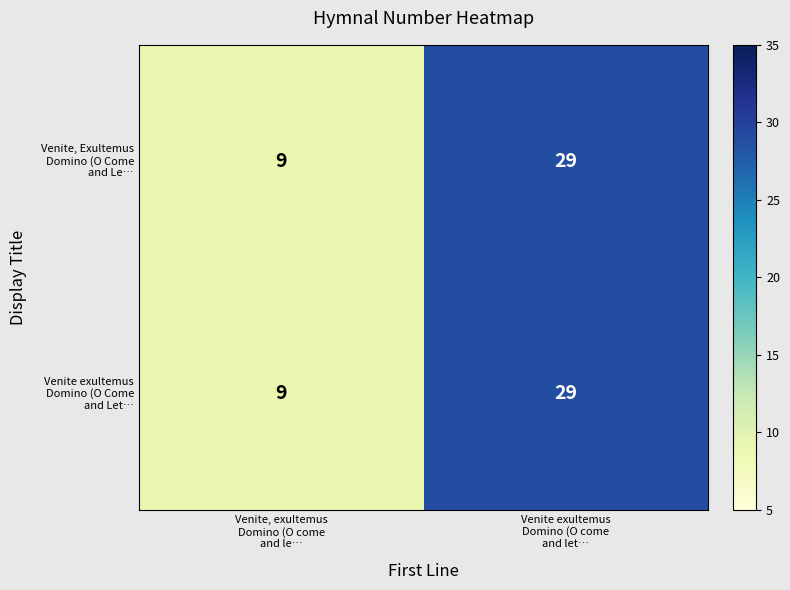

What is the smallest value displayed?

9